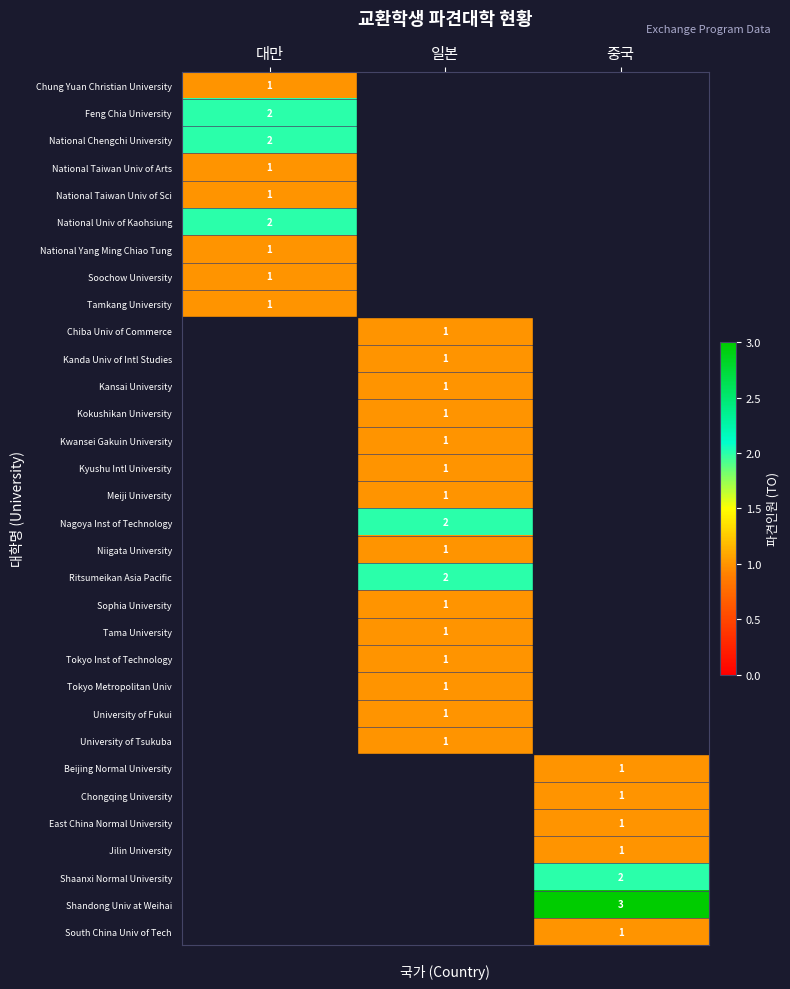

Is it true that Soochow University equals 1 at 대만?

True